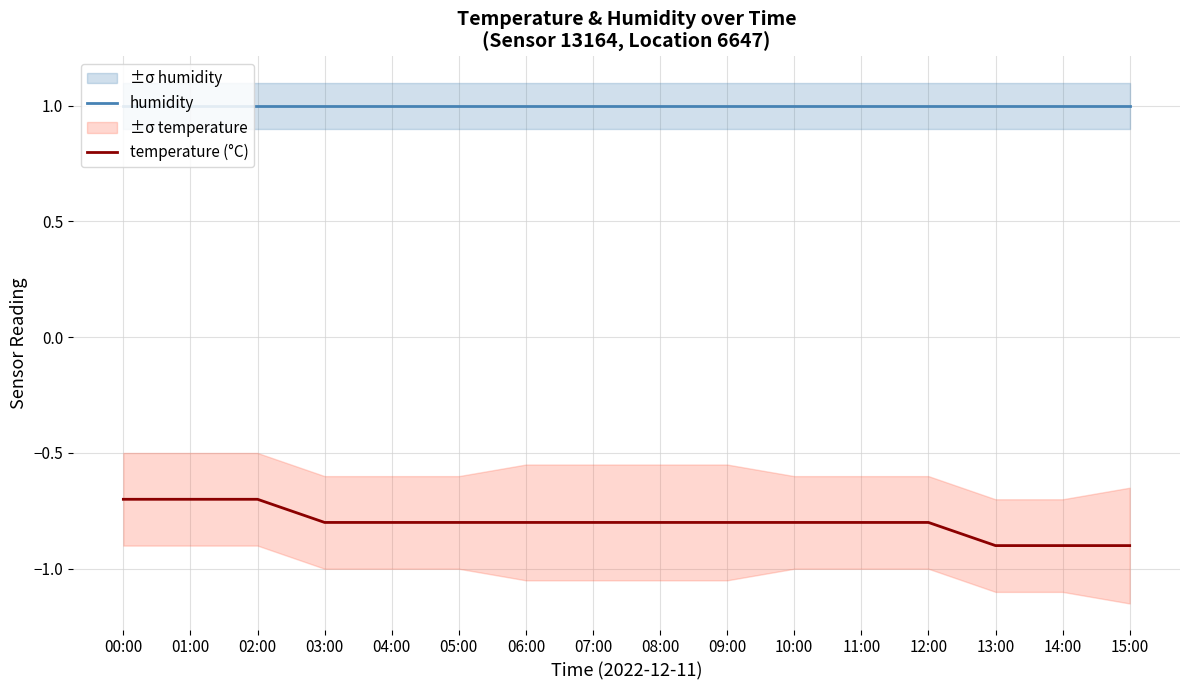

What is the smallest value displayed?

-0.9